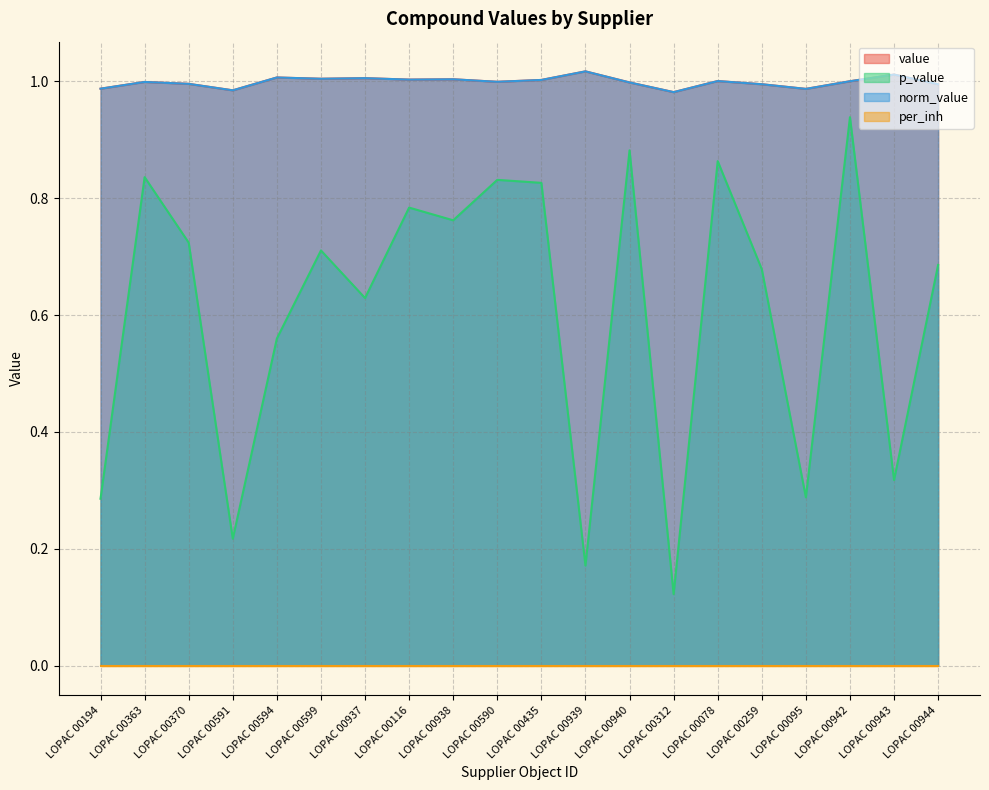

Between LOPAC 00939 and LOPAC 00590, which is larger?

LOPAC 00939